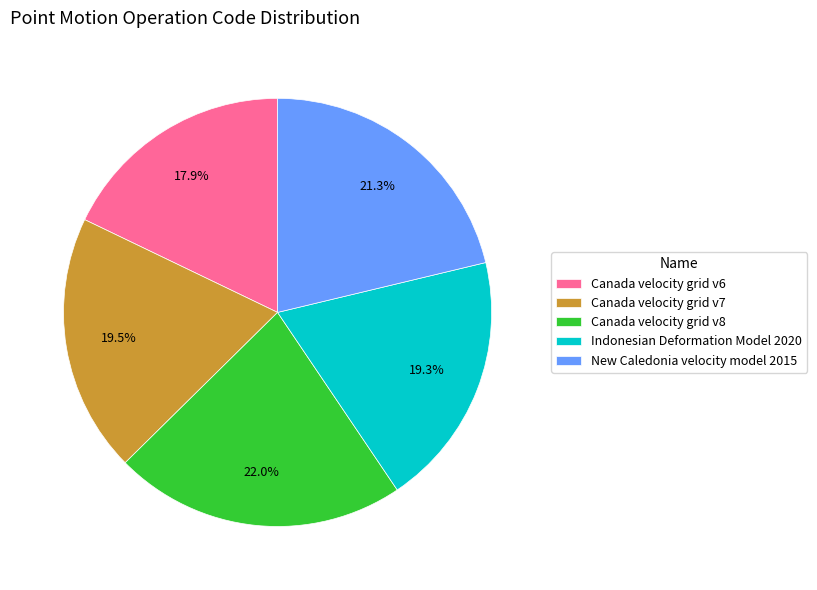

Does any single category account for the majority?

No